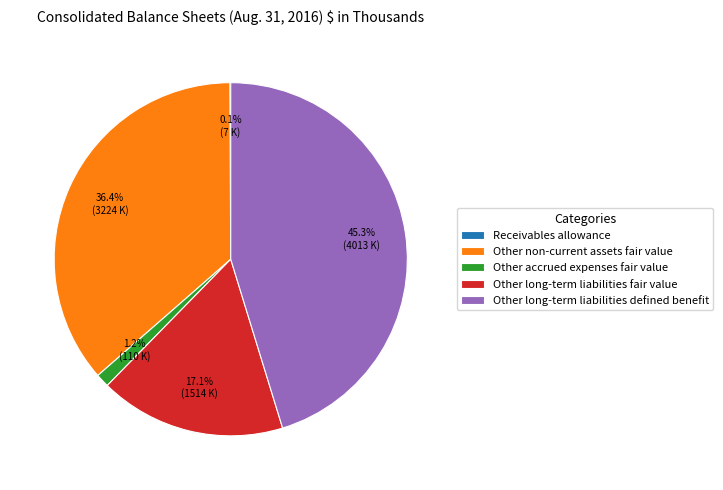

The Other long-term liabilities fair value slice represents 17% of the pie. True or false?

True